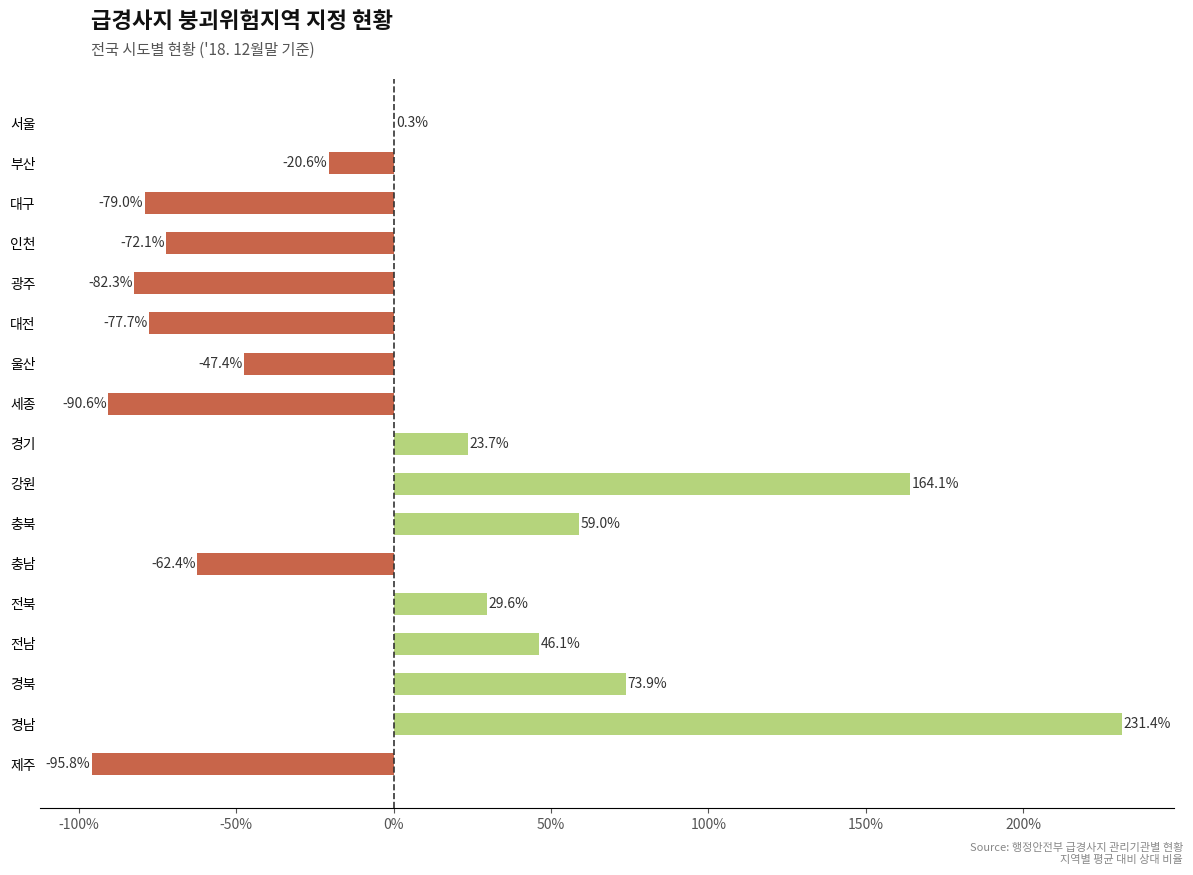

Rank the categories by value from highest to lowest.

경남, 강원, 경북, 충북, 전남, 전북, 경기, 서울, 부산, 울산, 충남, 인천, 대전, 대구, 광주, 세종, 제주